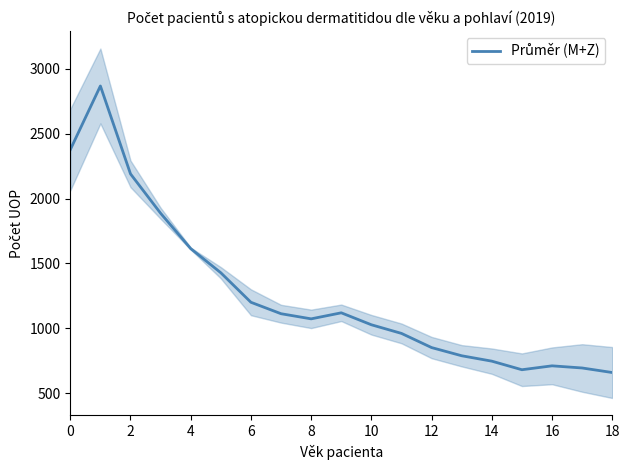

Which label corresponds to the smallest value in the chart?

18